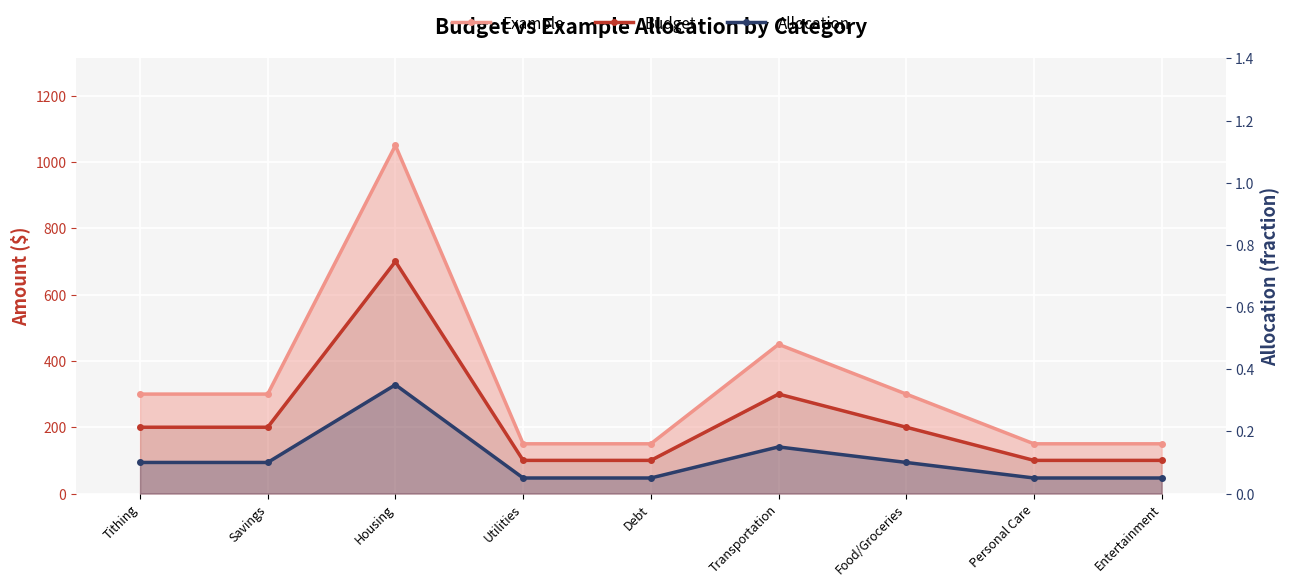

What is the difference between the maximum and minimum values in the Budget series?

600.0